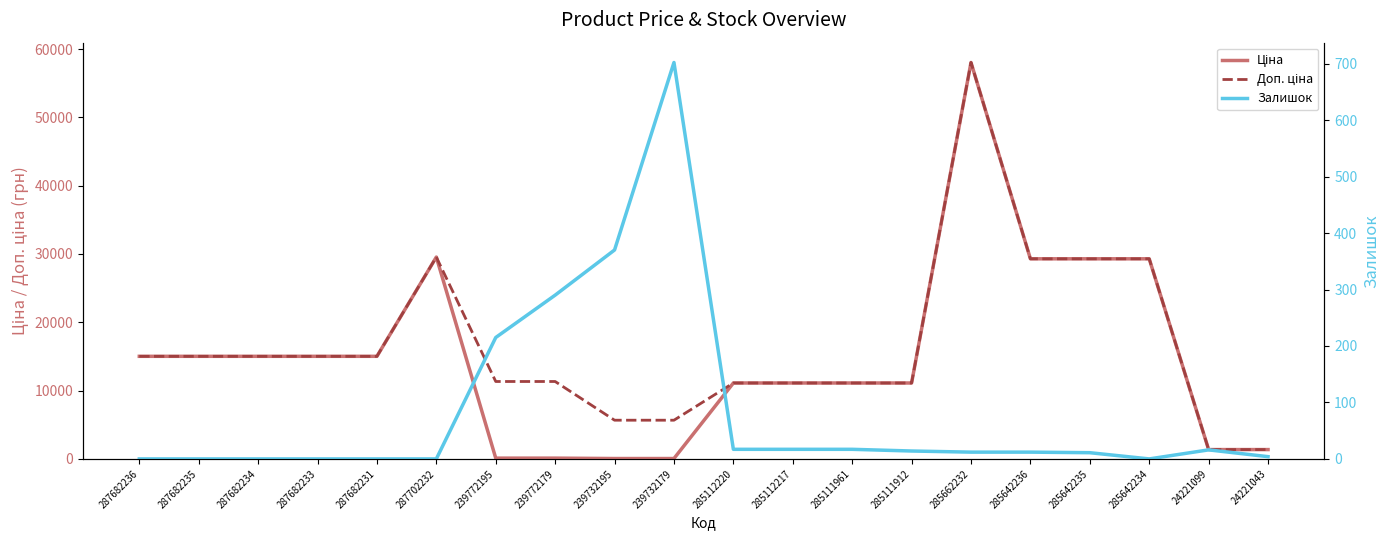

What is the difference between the highest and lowest values at 285112217?

11096.6